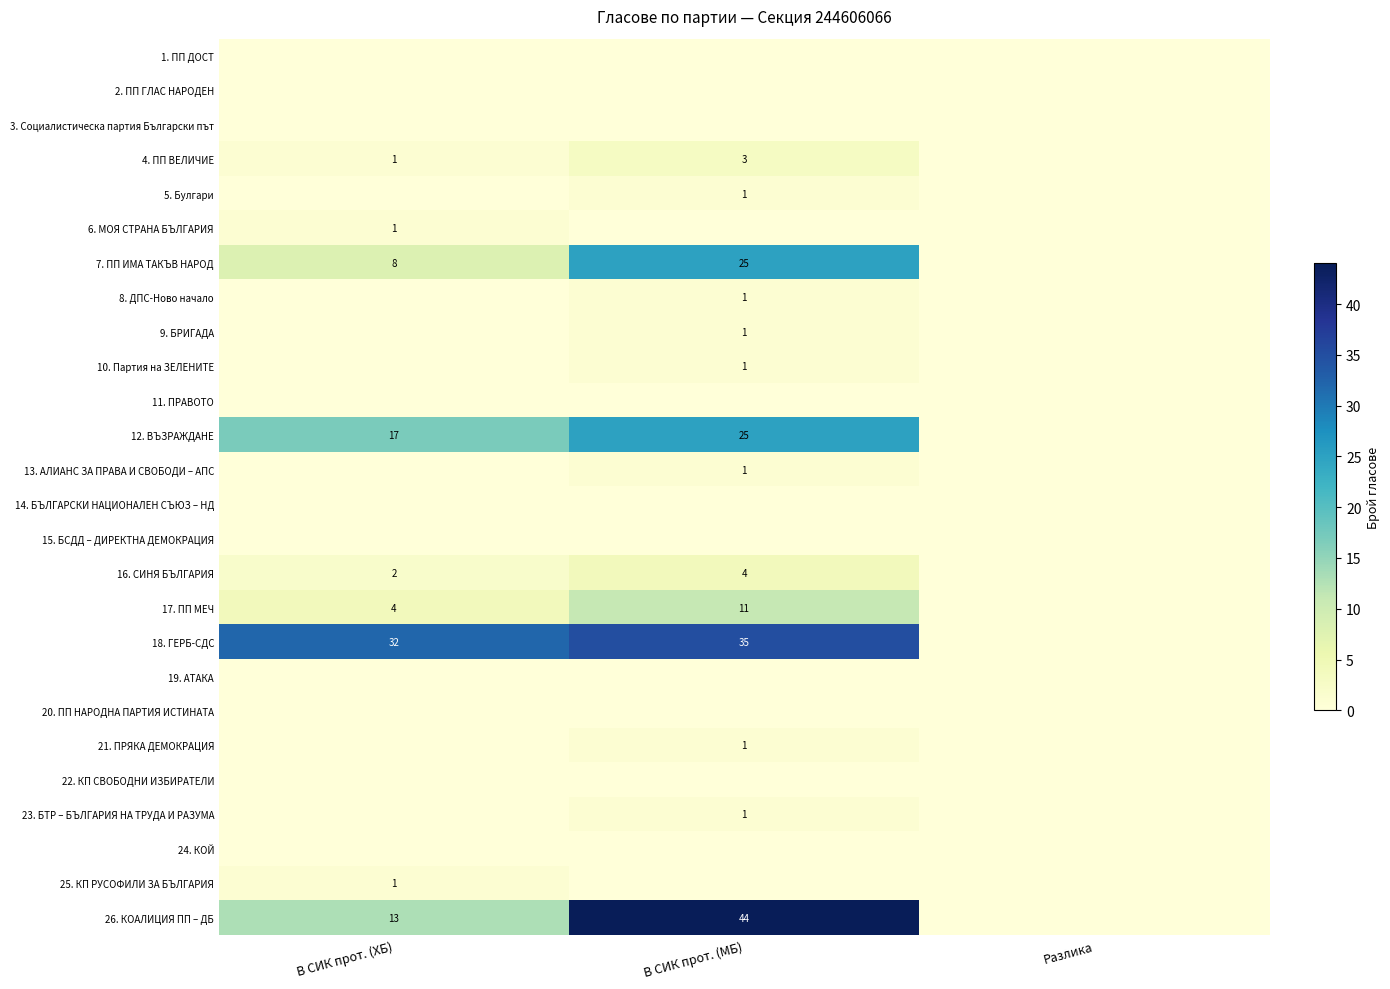

What is the sum of the 7. ПП ИМА ТАКЪВ НАРОД values at В СИК прот. (ХБ) and В СИК прот. (МБ)?

33